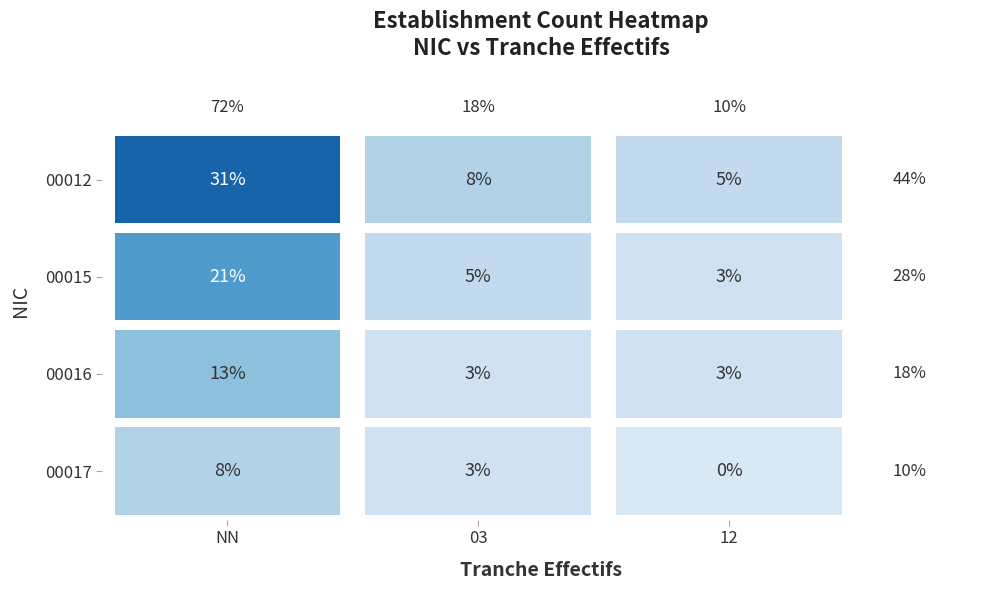

Is the value of 12 at 3 greater than the value of NN at 1?

No